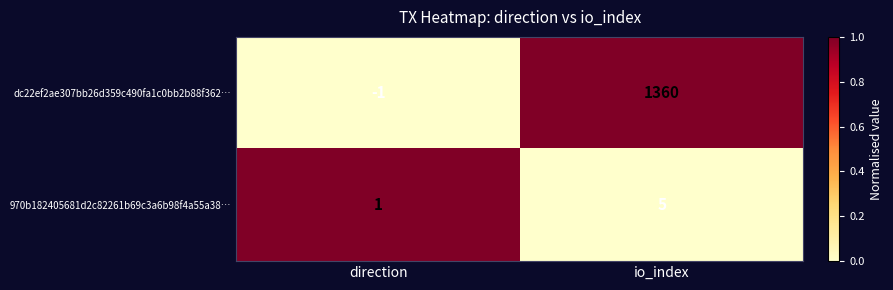

Which series has the largest total across all categories?

dc22ef2ae307bb26d359c490fa1c0bb2b88f362…